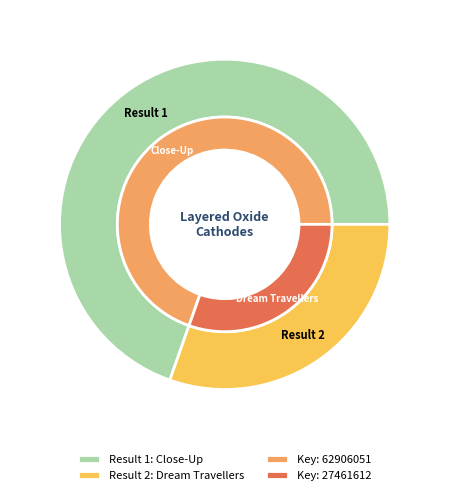

What percentage is NOT represented by Result 1: Close-Up?

30.4%